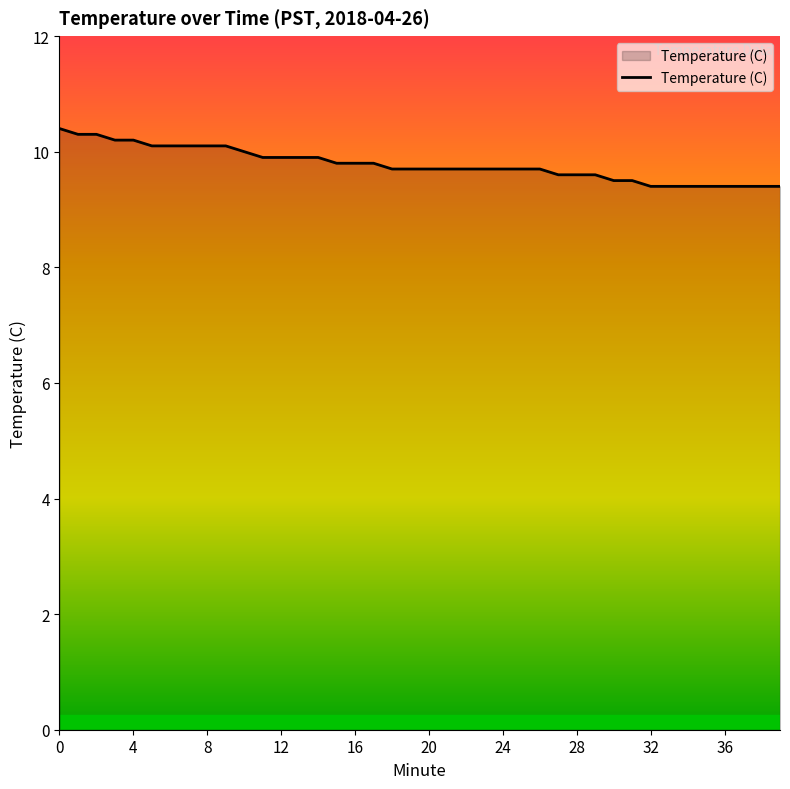

Does the chart display data point markers on the line(s)?

No